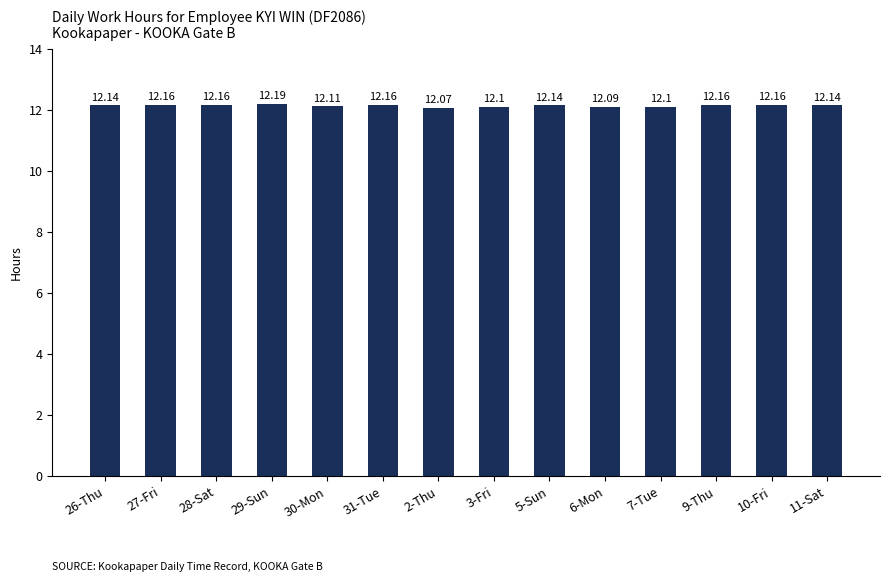

What is the ratio of the value at 26-Thu to the value at 28-Sat?

1.0